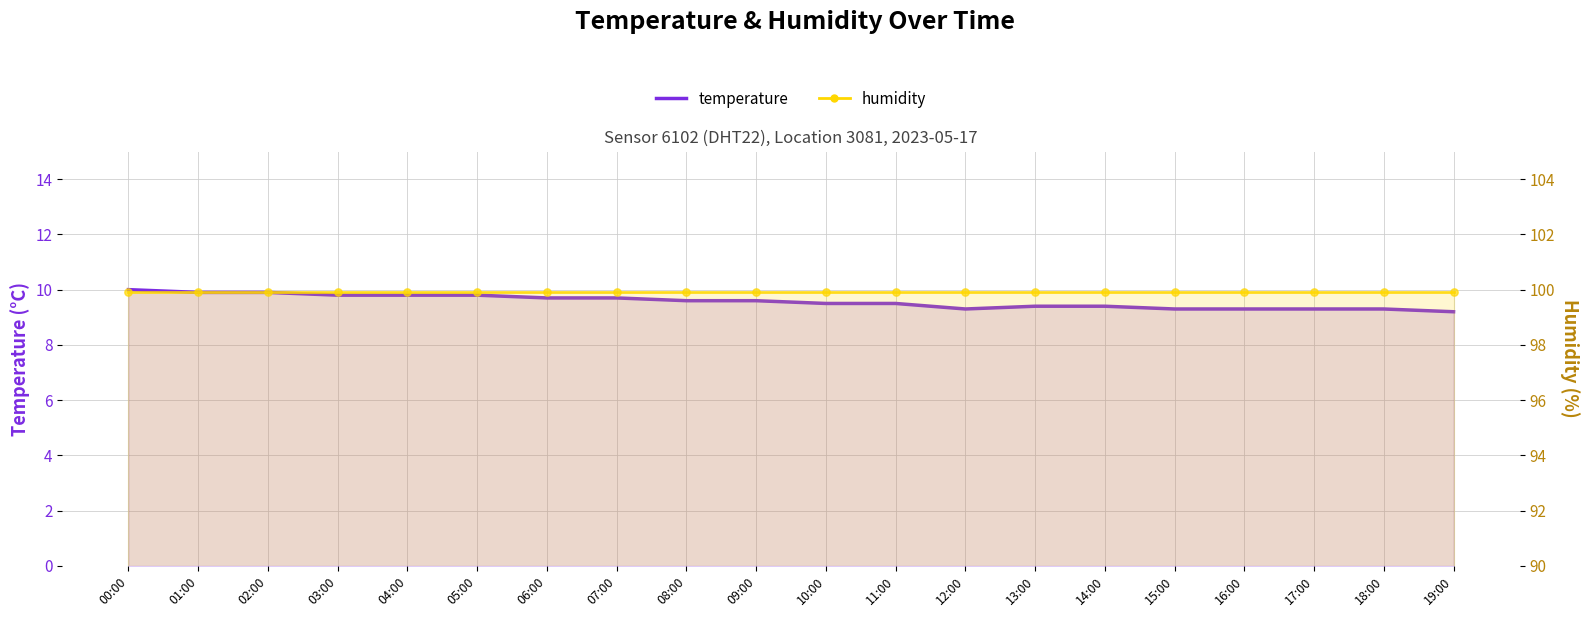

Which series has the largest total across all categories?

humidity